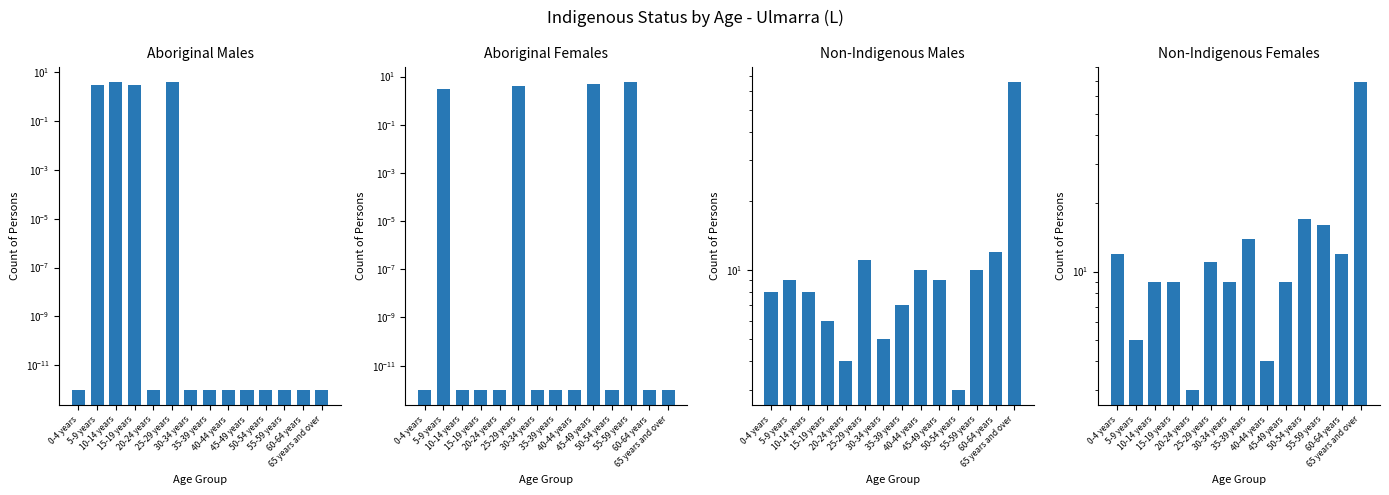

What is the sum of the Aboriginal Males values at 50-54 years and 5-9 years?

3.0